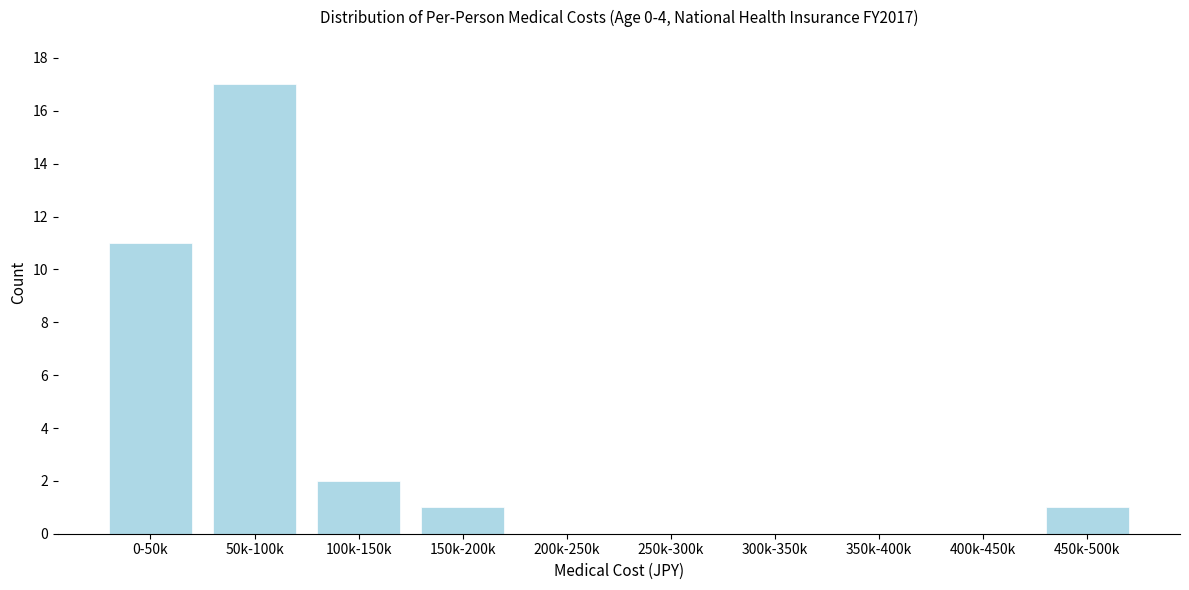

Reading left to right, what are all the values shown in this chart?

0-50k=11	50k-100k=17	100k-150k=2	150k-200k=1	200k-250k=0	250k-300k=0	300k-350k=0	350k-400k=0	400k-450k=0	450k-500k=1